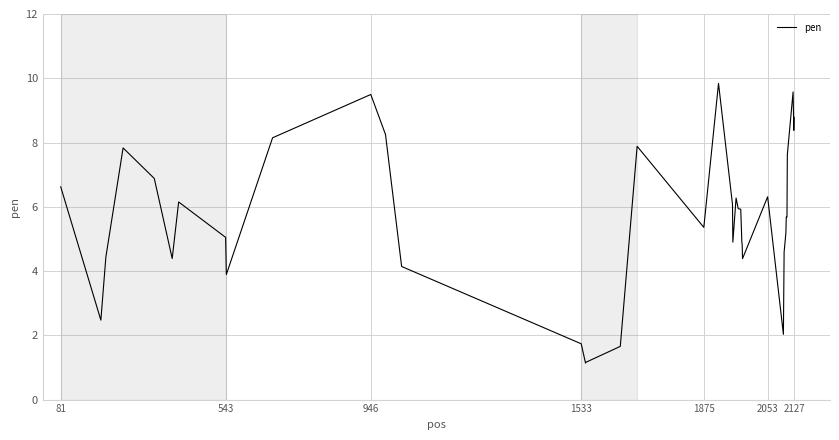

What is the maximum value shown in the chart?

9.8